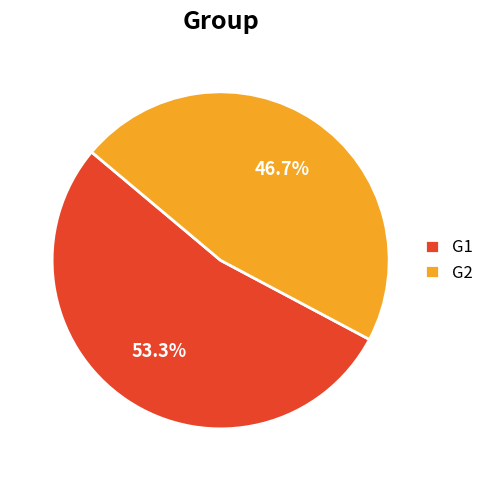

What is the ratio of the value at G2 to the value at G1?

0.9